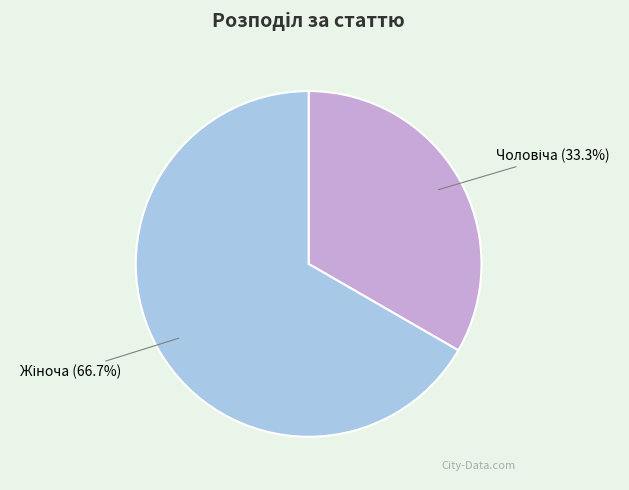

Is there any slice that represents more than half of the pie?

Yes